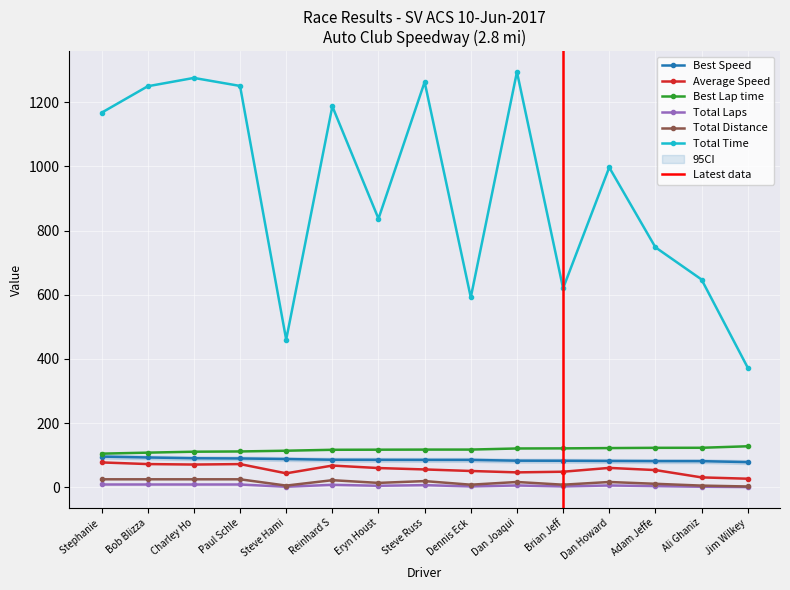

Is the value of Total Distance at Steve Russ greater than the value of Best Speed at Paul Schle?

No